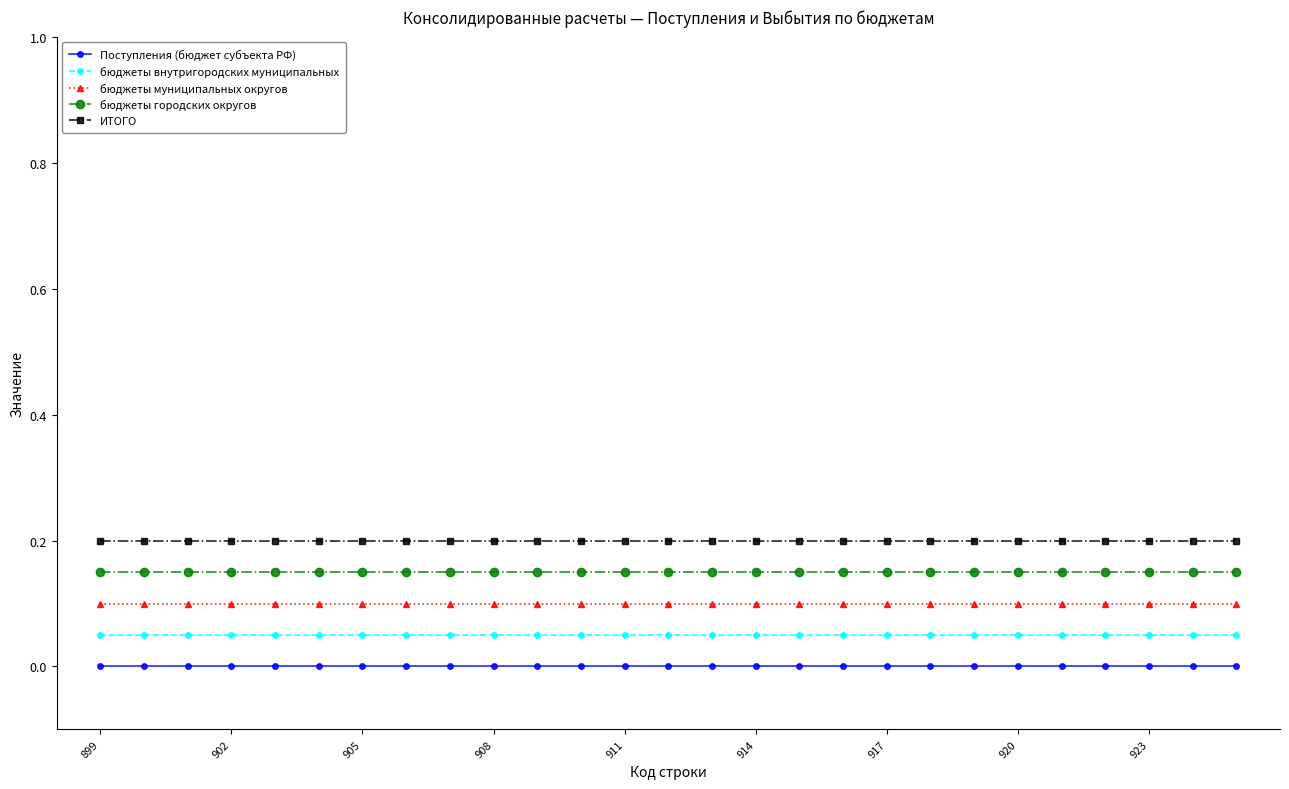

How many lines are shown in the chart?

5